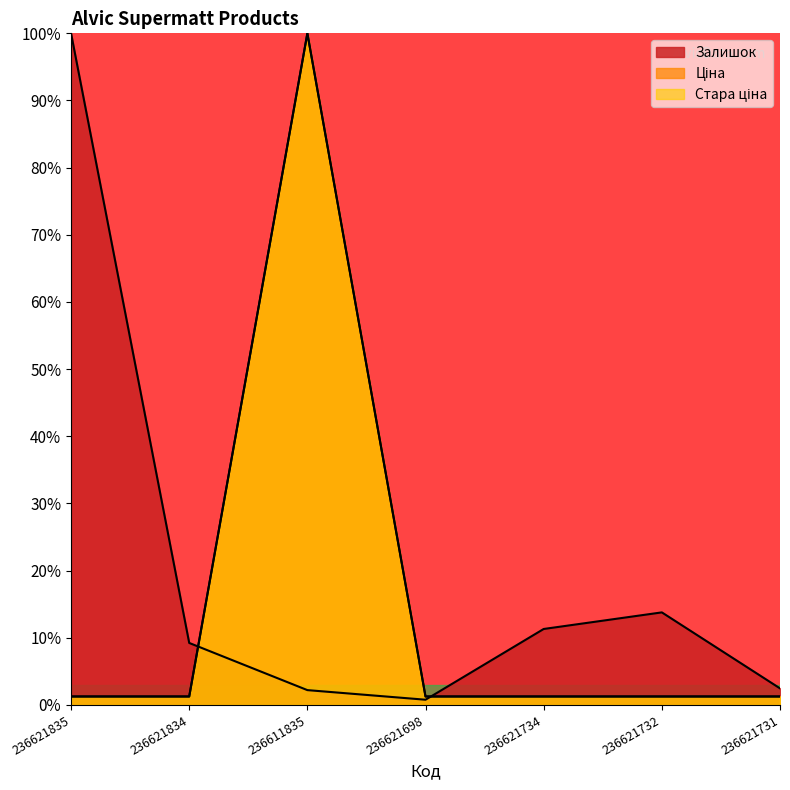

How many data points in Залишок are above 9?

4